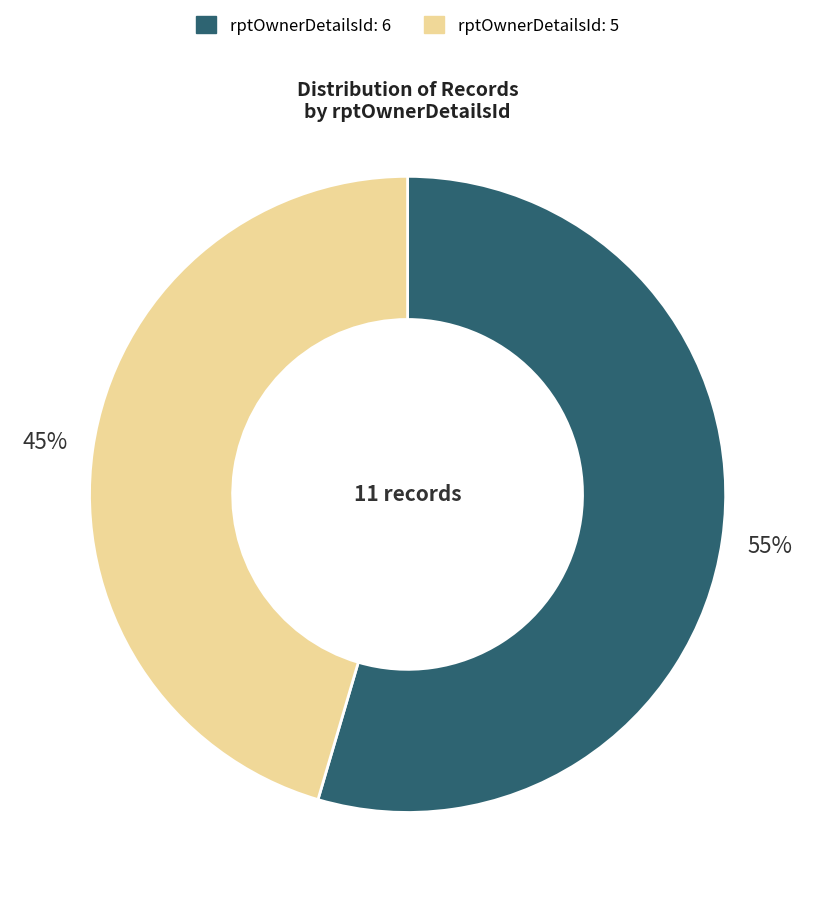

Count the number of slices in the pie.

2